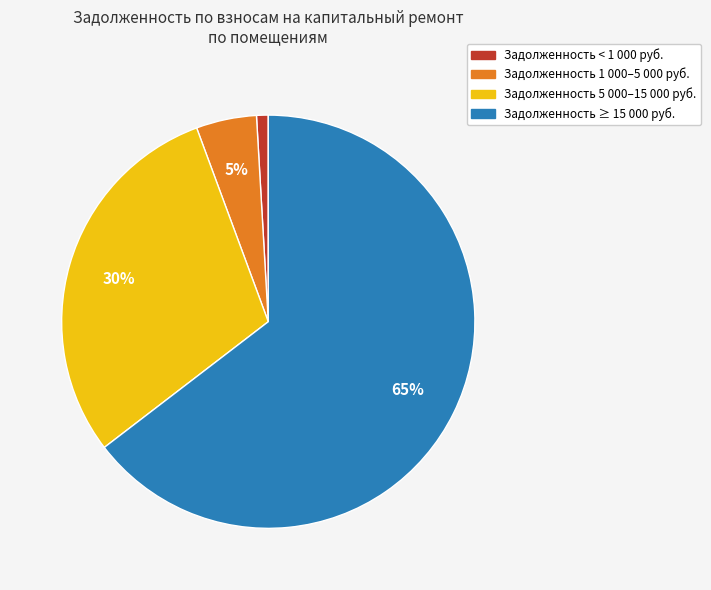

To the nearest percent, what is the average slice percentage?

25%